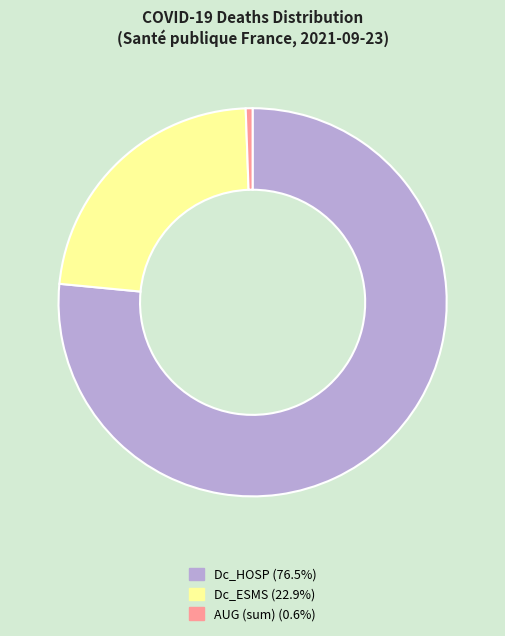

Is there a majority slice in this chart?

Yes